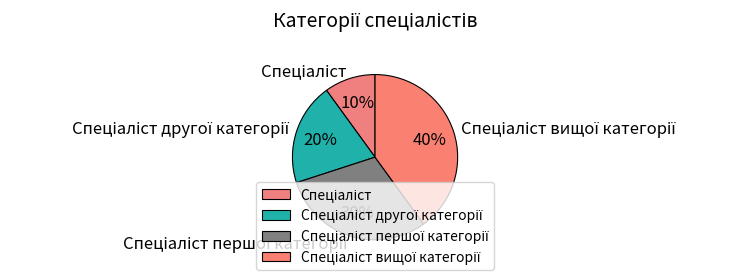

Is there any slice that represents more than half of the pie?

No